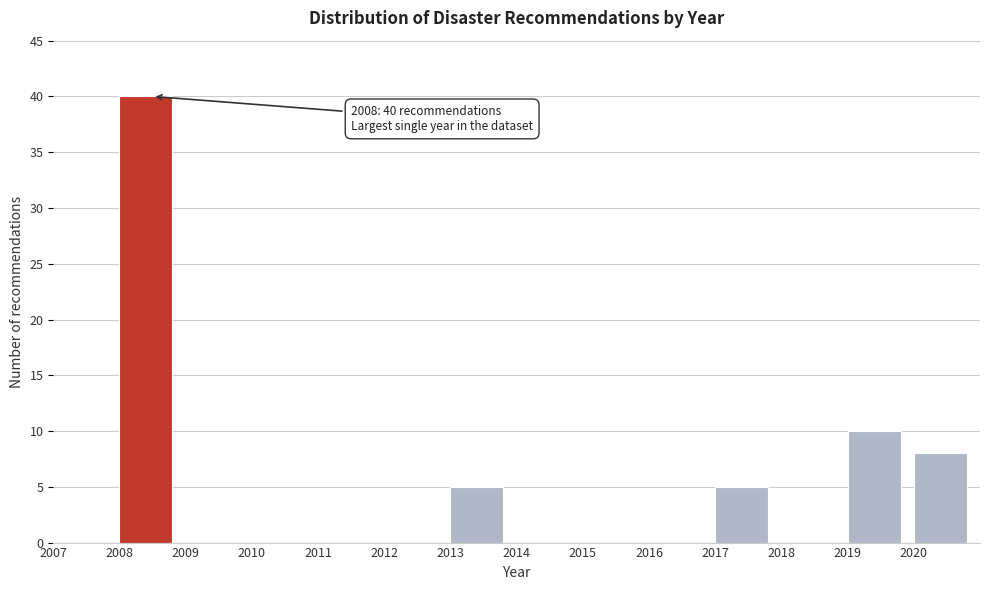

Over which range of the x-axis is the bar tallest?

2008 to 2009